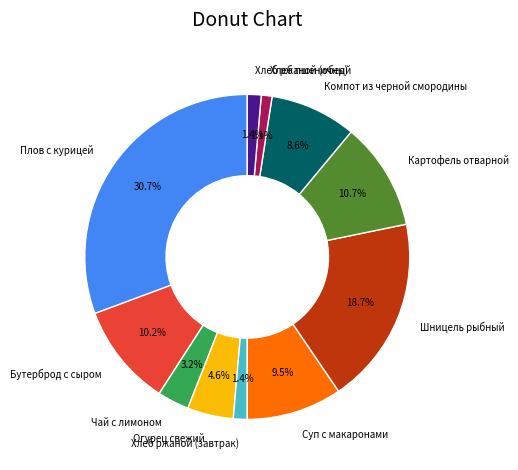

Combined, do Чай с лимоном and Суп с макаронами account for over 50%?

No